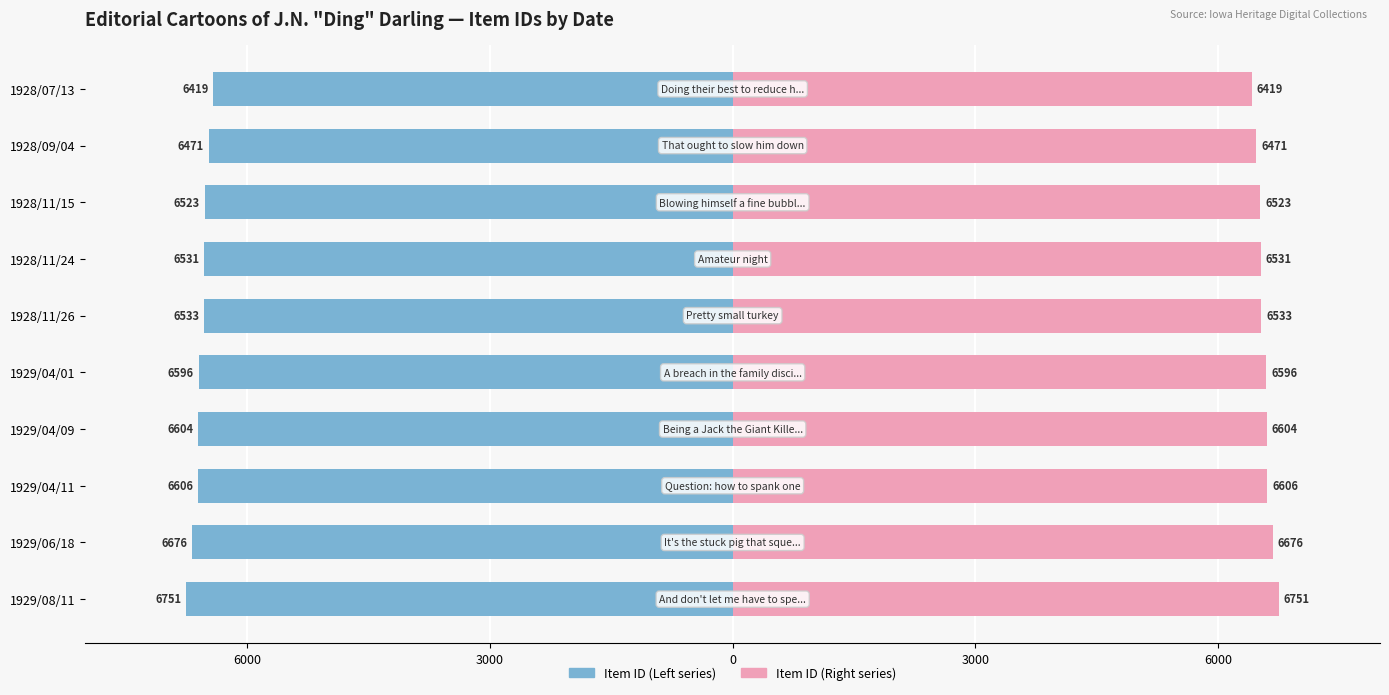

What are all the series names shown in the legend?

Item ID (Left), Item ID (Right)